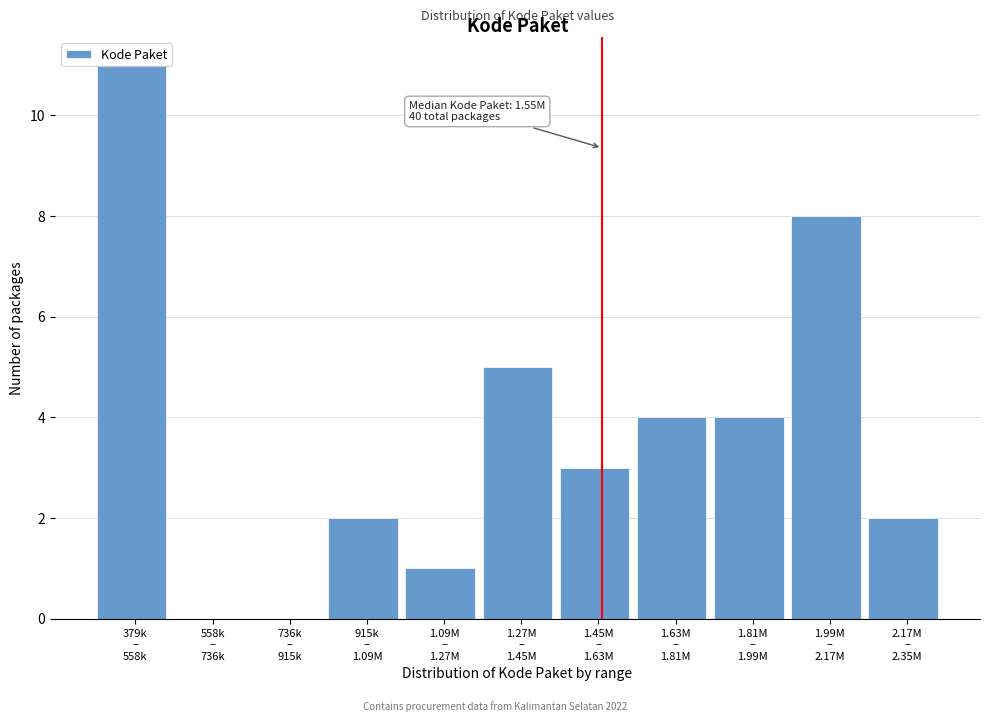

What is the greatest value displayed?

11